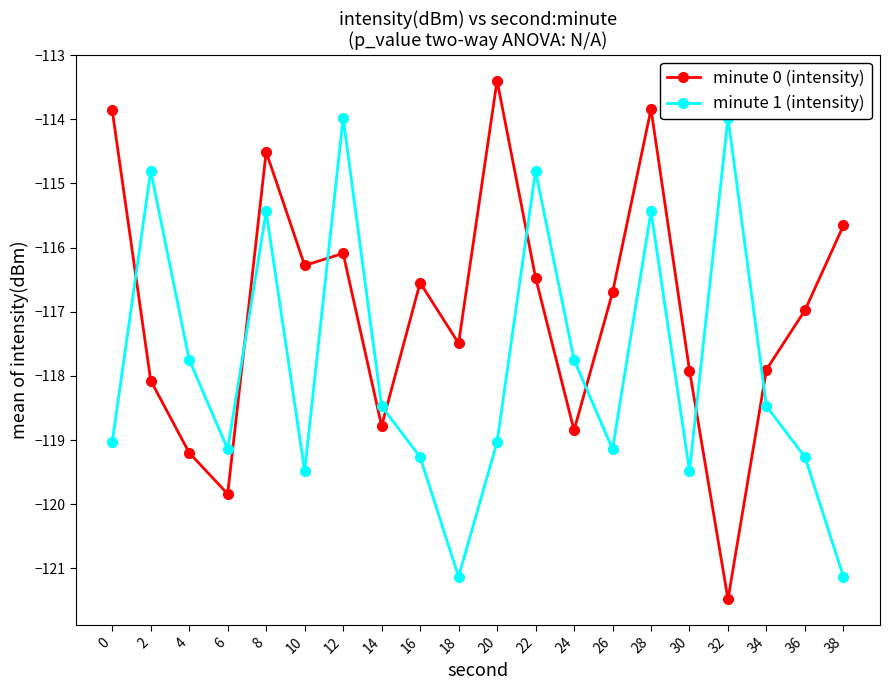

What is the difference between the maximum and minimum values in the minute 1 (intensity) series?

7.2